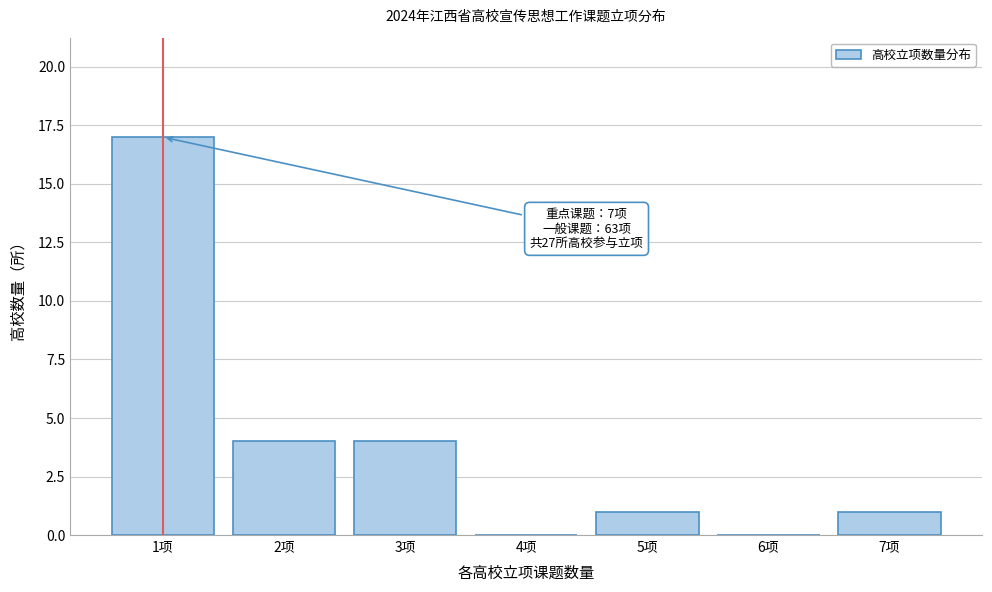

Reading right to left, what are all the values shown in this chart?

7项=1	6项=0	5项=1	4项=0	3项=4	2项=4	1项=17